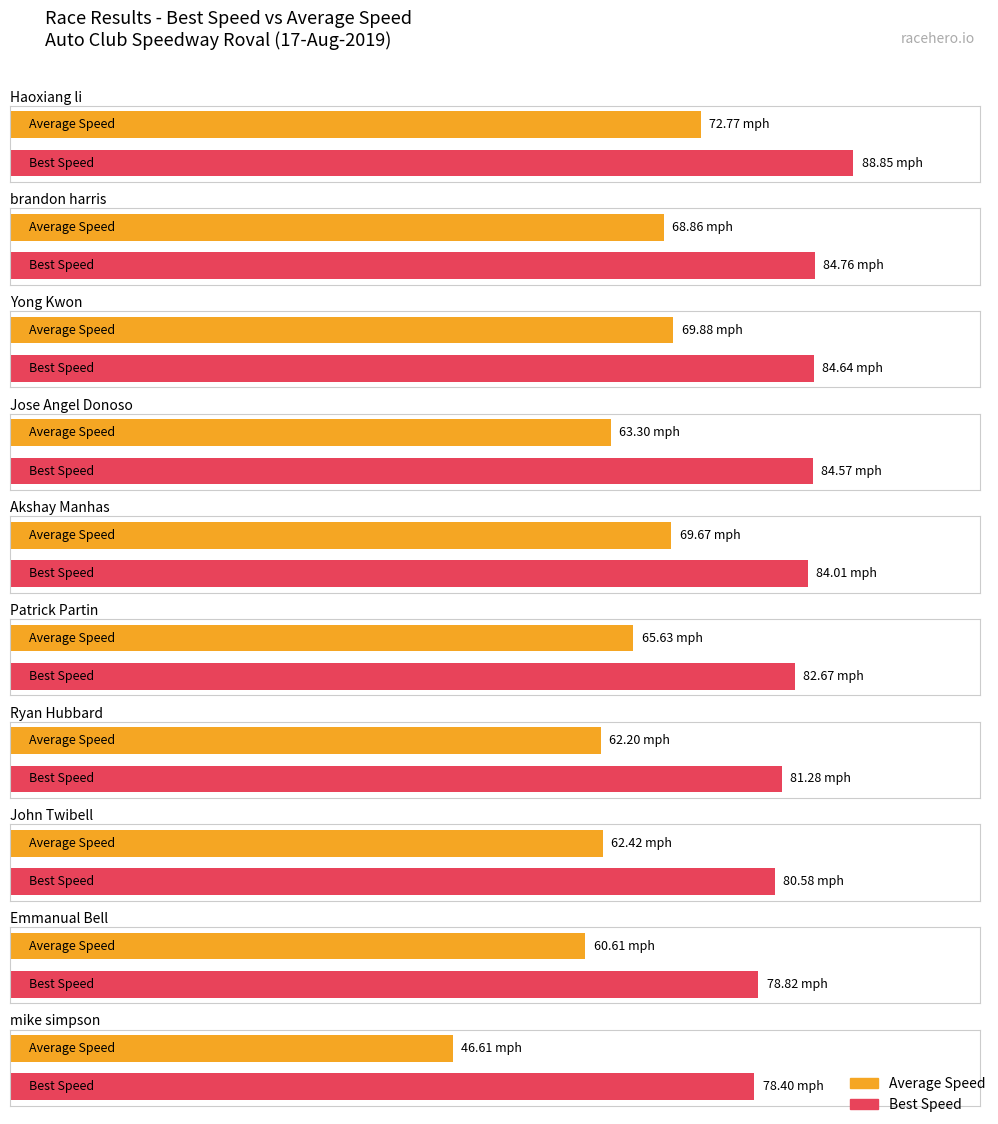

What position from the left is Patrick Partin?

6